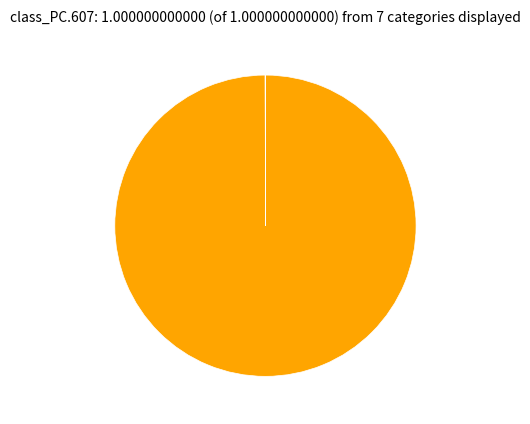

Does any single category account for the majority?

Yes